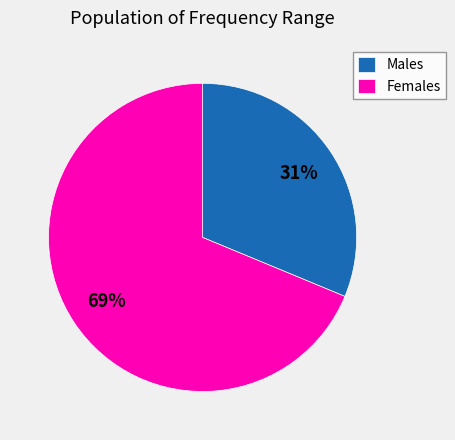

To the nearest percent, what is the average slice percentage?

50%